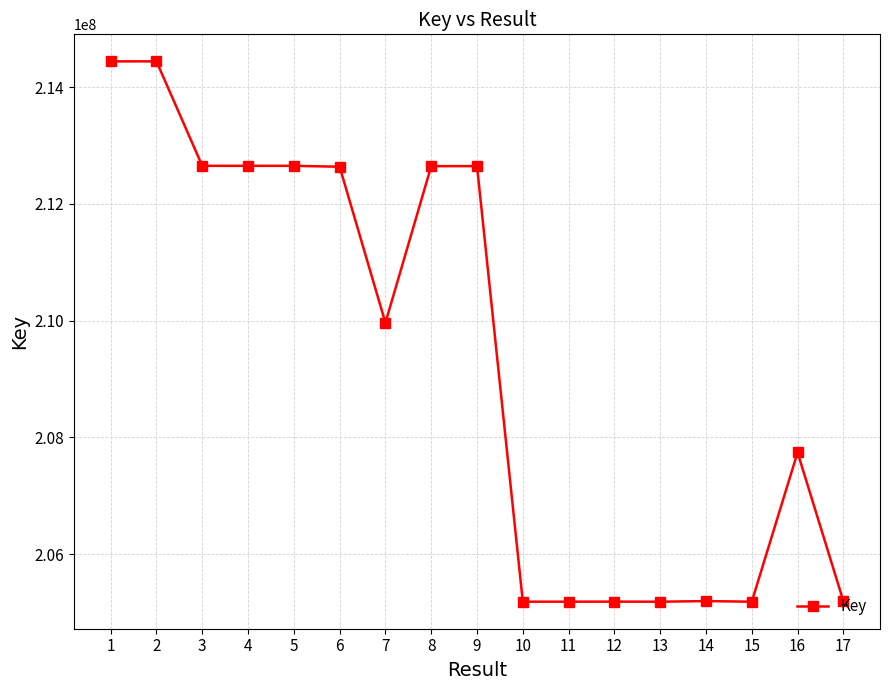

What value does the data have at 7?

209963521